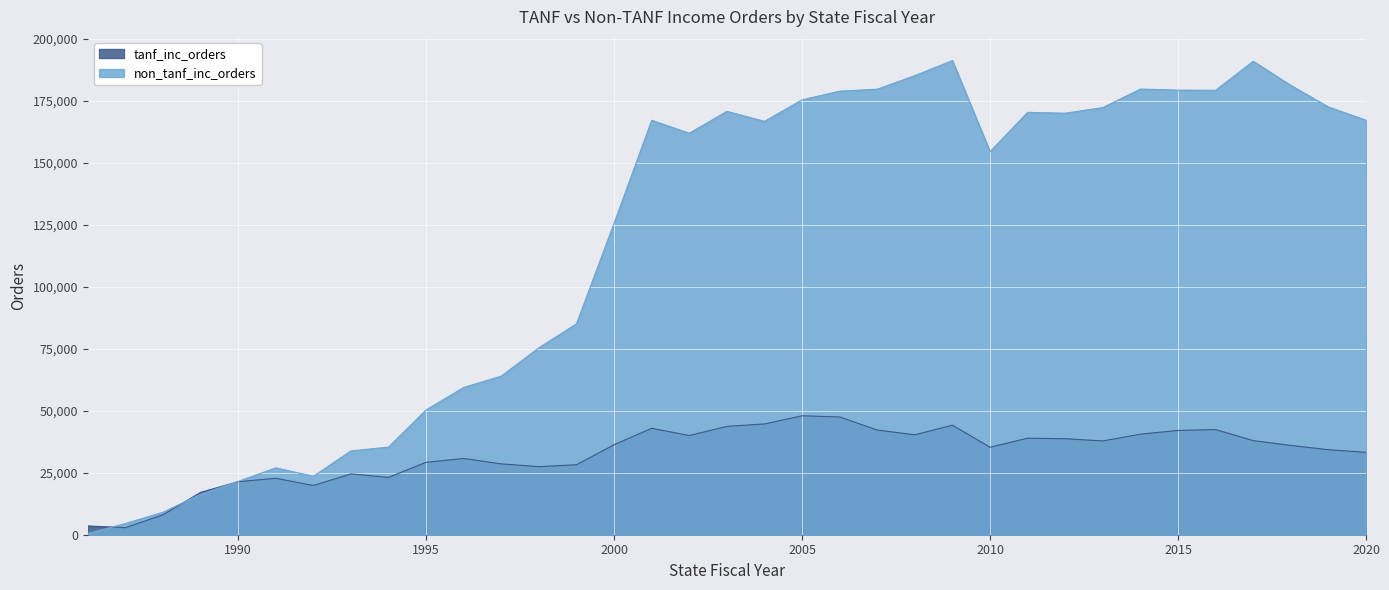

Read the non_tanf_inc_orders value at 2016, to the nearest 50.

179250